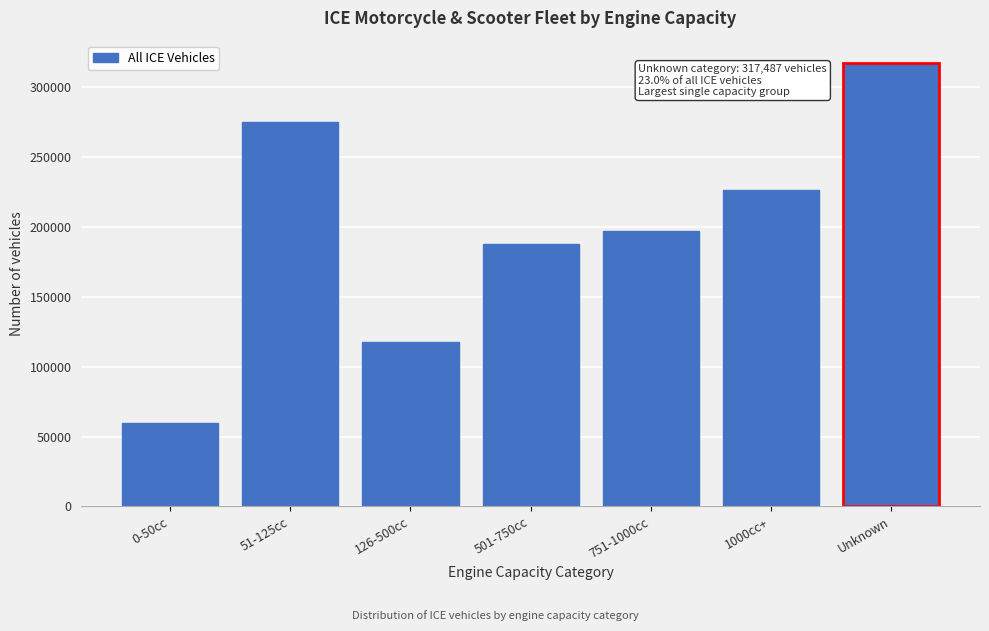

Reading right to left, what are all the values shown in this chart?

317487	226600	197137	187737	117939	275129	59891